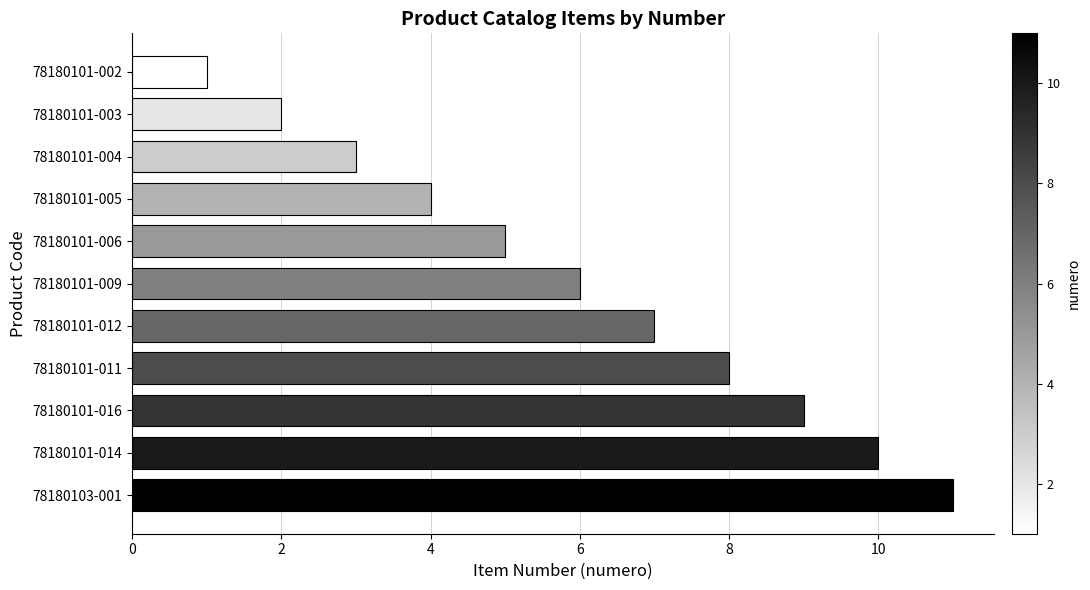

Reading top to bottom, transcribe all the data shown in this chart.

1	2	3	4	5	6	7	8	9	10	11